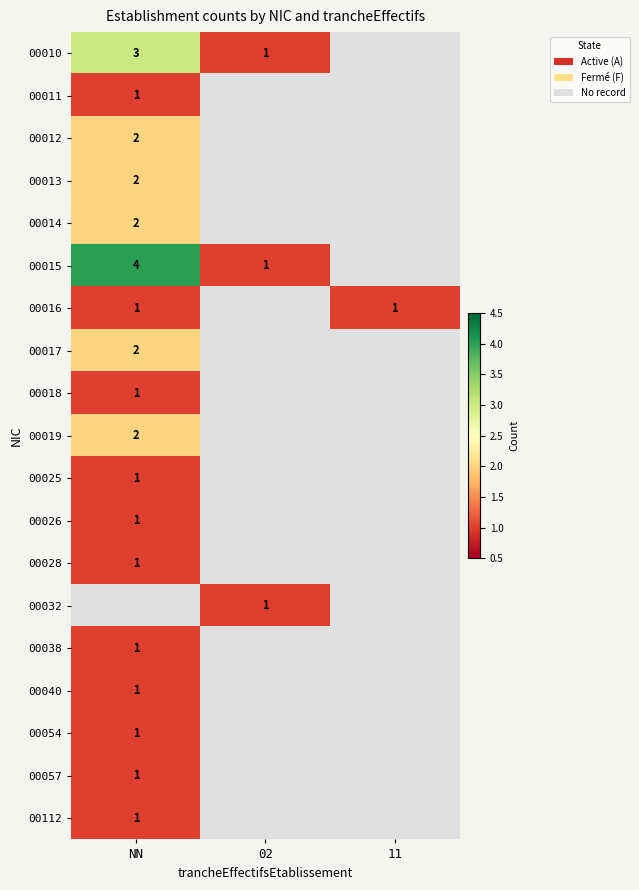

Where is 00054 nearest to the value 1?

NN